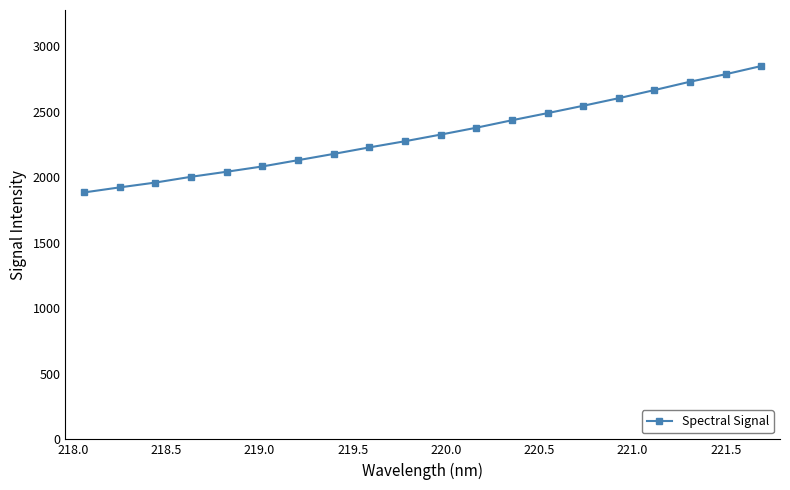

What is the average value?

2325.0